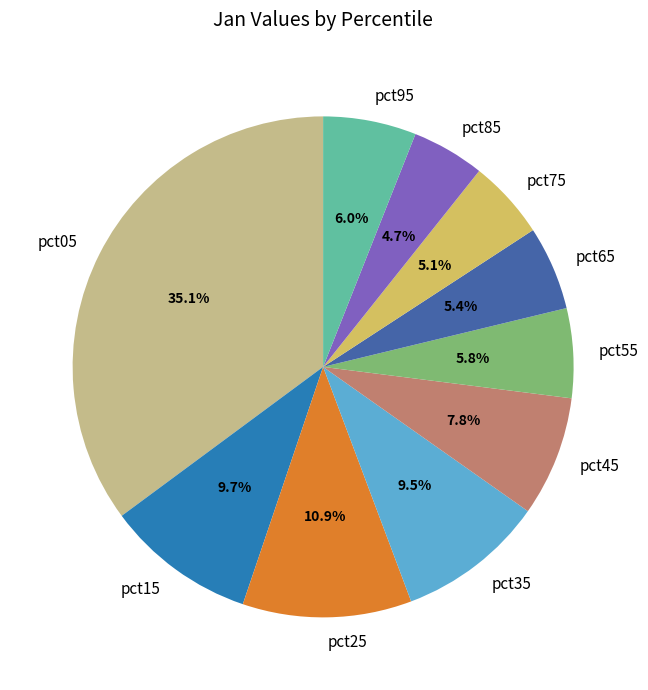

Combined, do pct05 and pct15 account for over 50%?

No